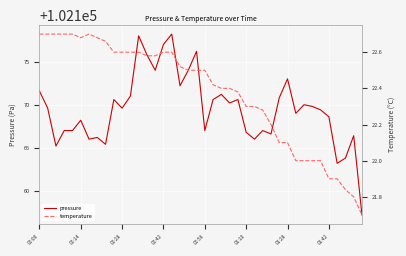

Read the temperature value at 01:28.

22.1